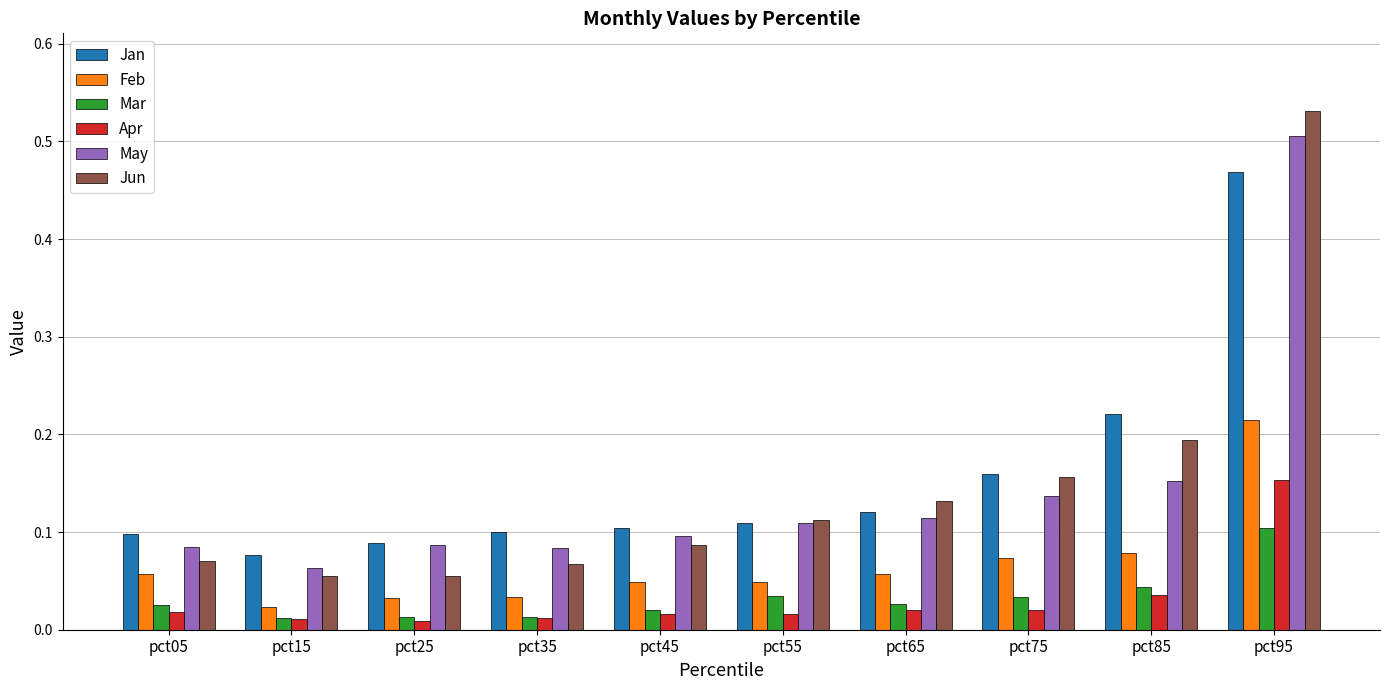

Rank the series at pct85 from lowest to highest value.

Apr, Mar, Feb, May, Jun, Jan